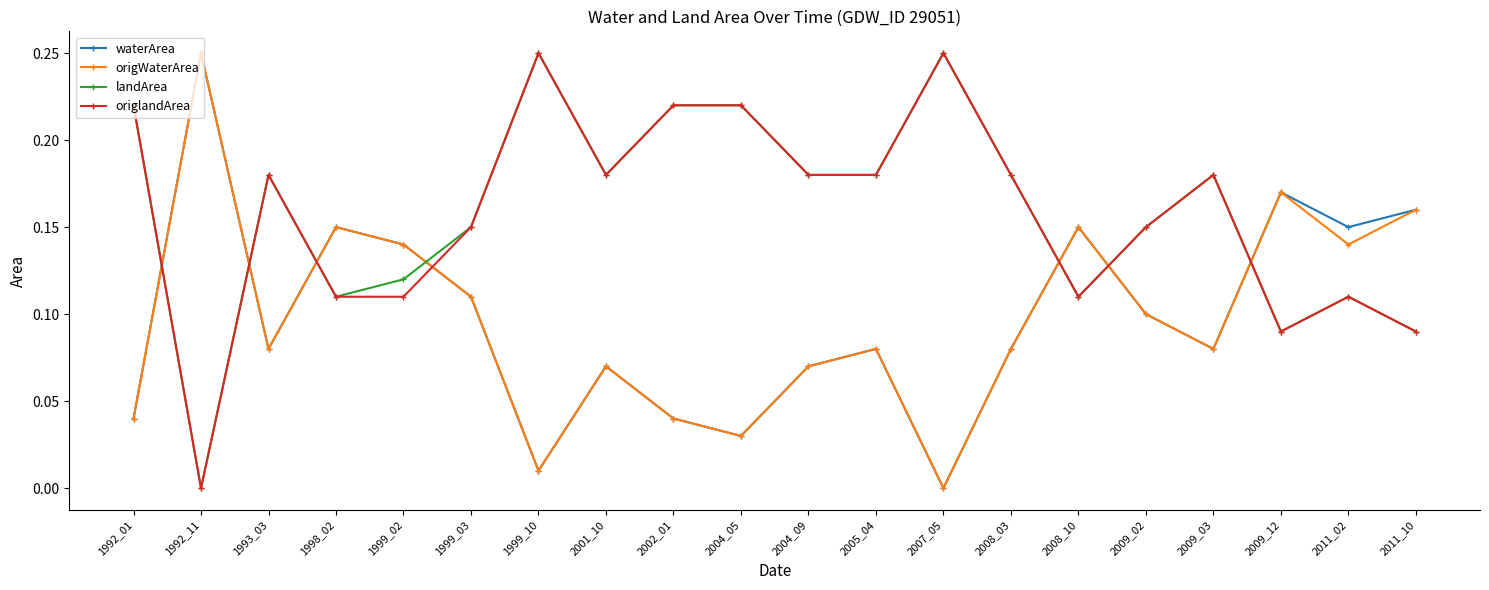

The value of landArea at 1993_03 is 0.1. True or false?

False